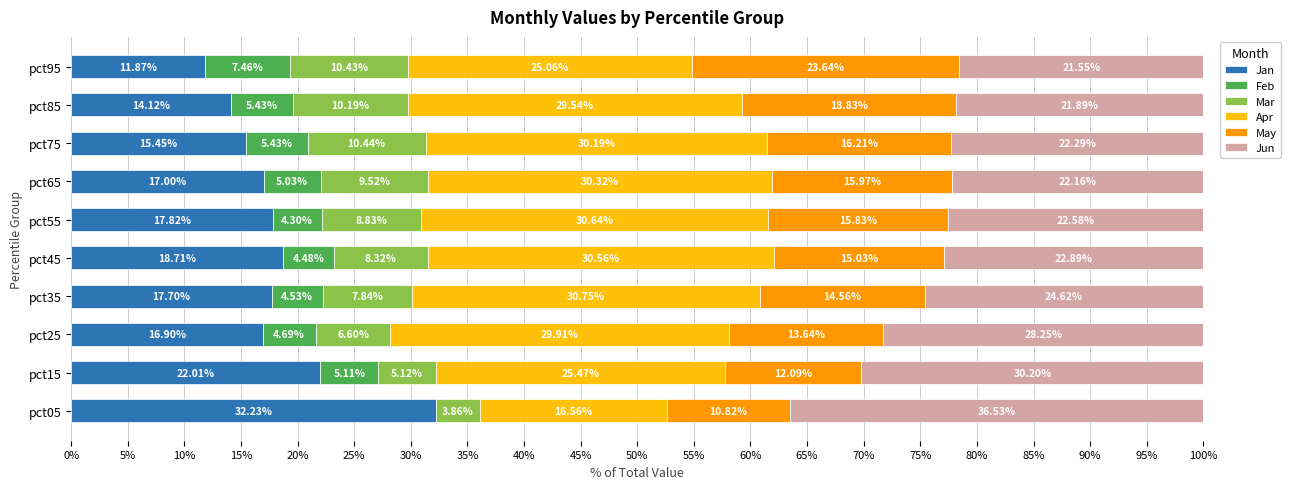

What is the total value across all series at pct85?

100.0